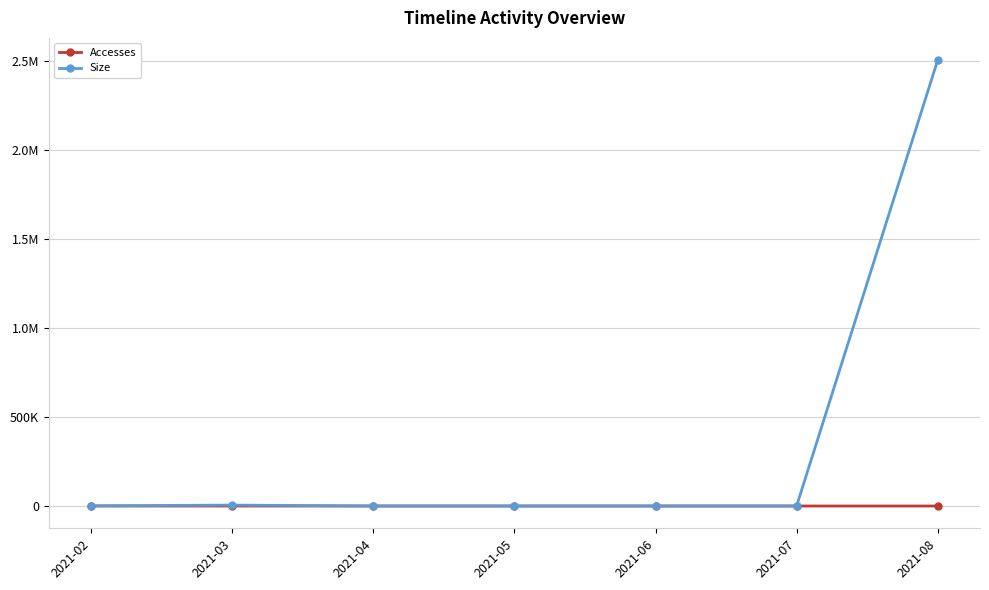

In Accesses, how many points are higher than both neighbors (excluding endpoints)?

1